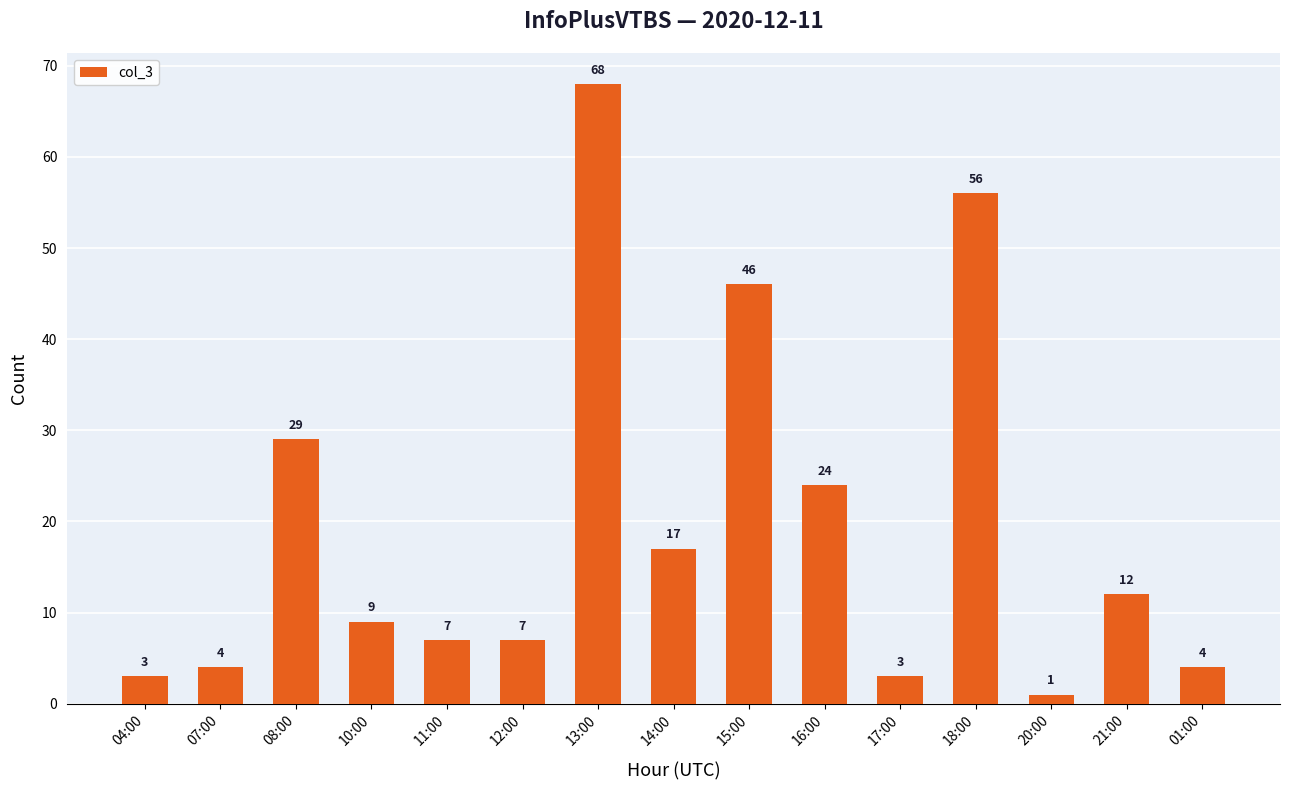

What position from the left is 04:00?

1